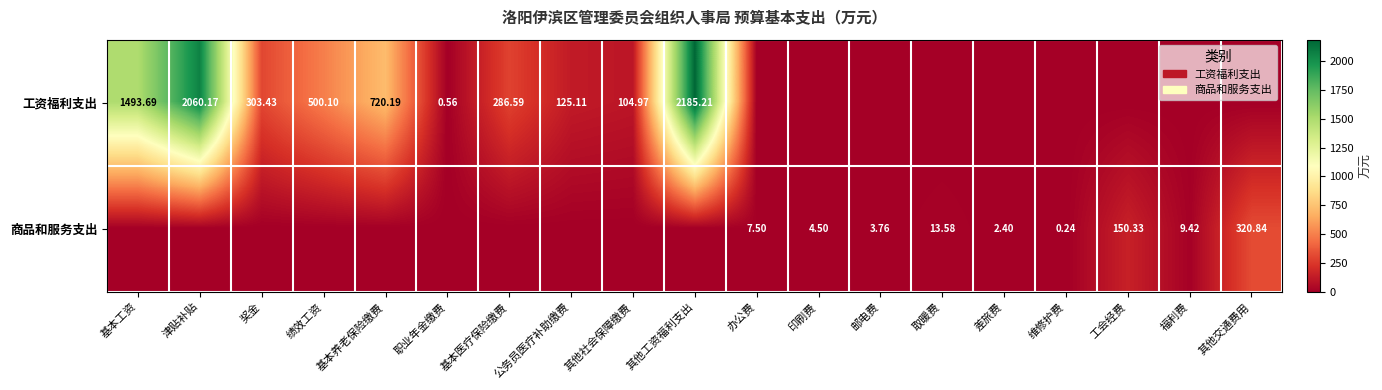

How many data points in 工资福利支出 are above 0?

10